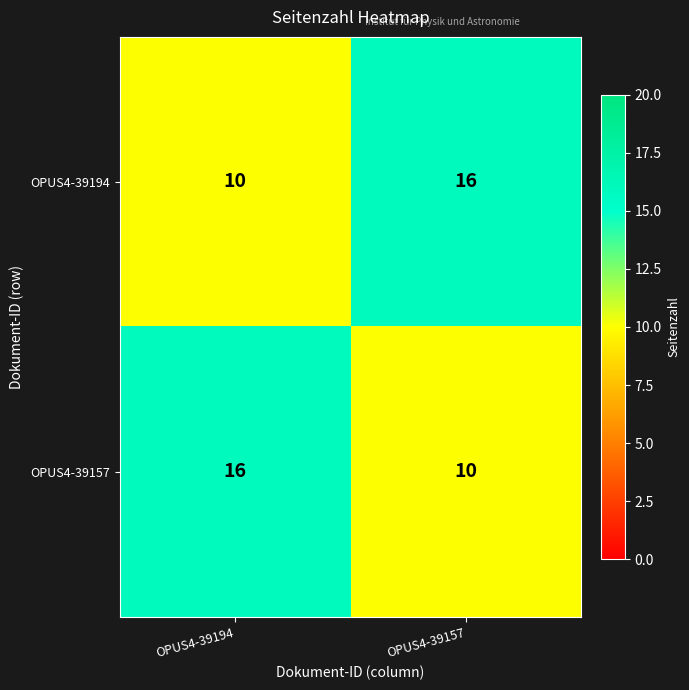

What is the total value across all series at OPUS4-39157?

26